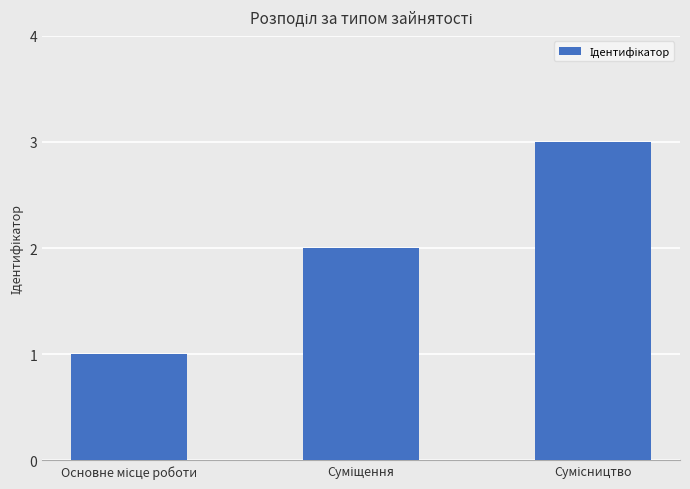

What is the maximum value shown in the chart?

3